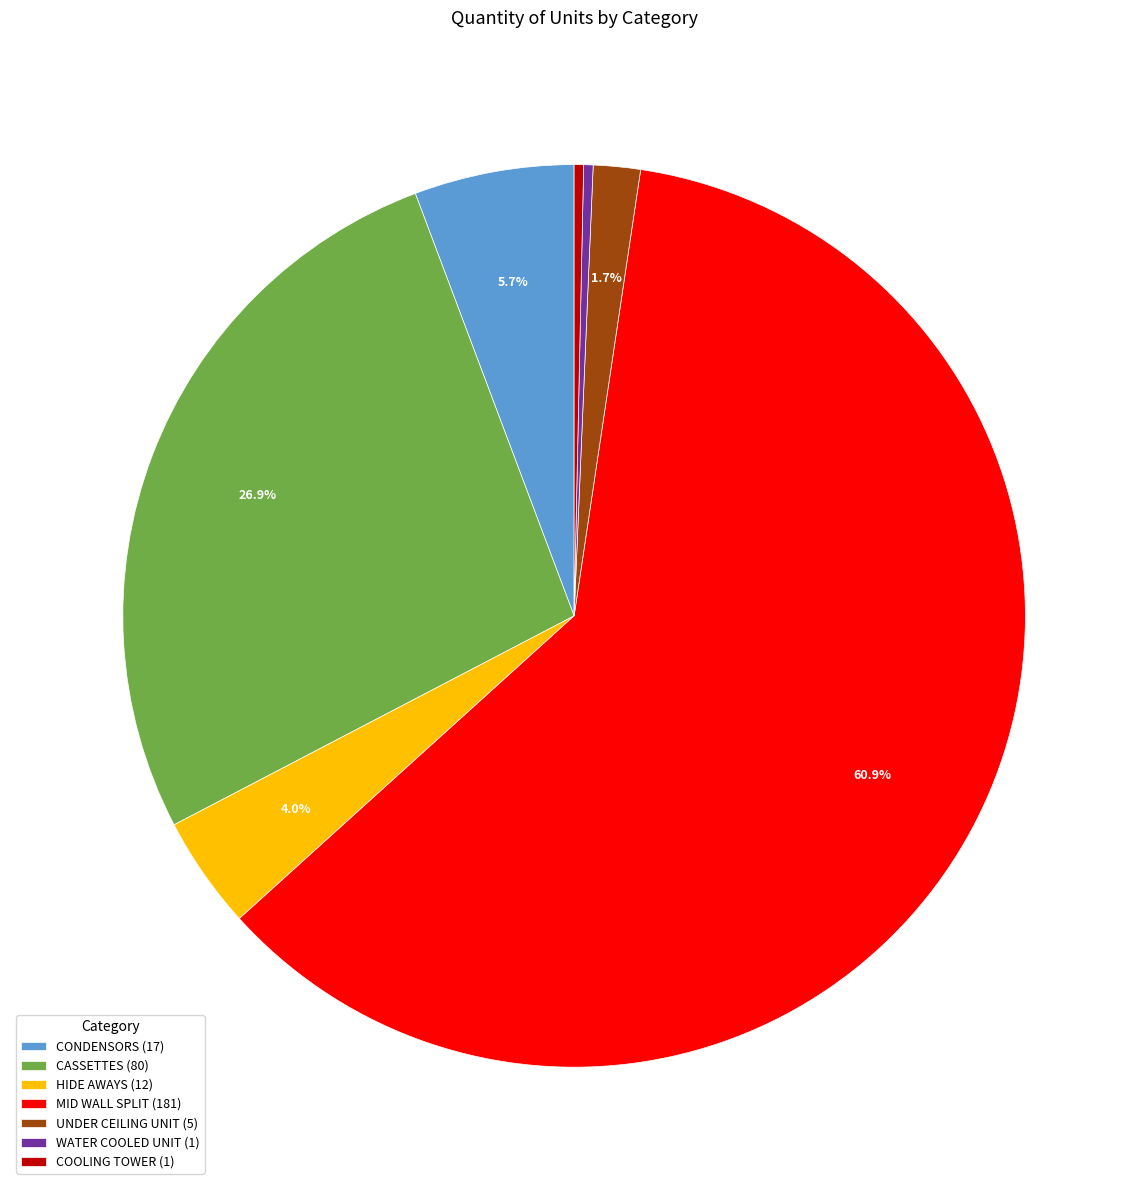

To the nearest percent, what is the difference between the MID WALL SPLIT and HIDE AWAYS slice percentages?

57%